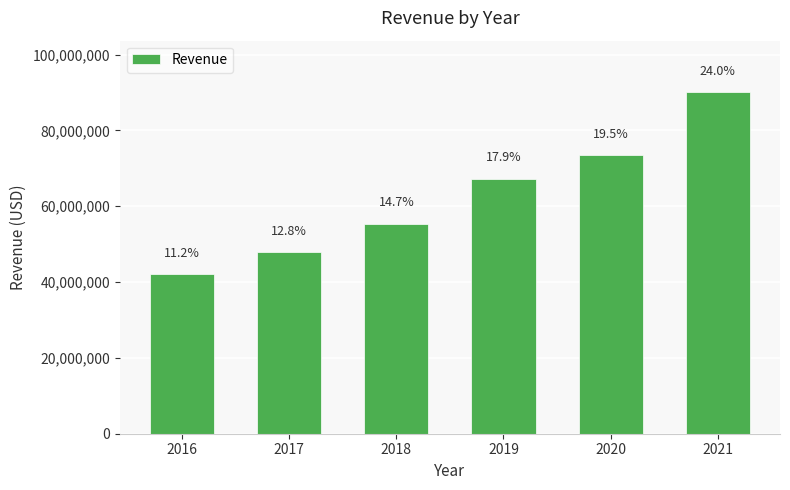

Is it true that the value at 2017 is 47983000?

True